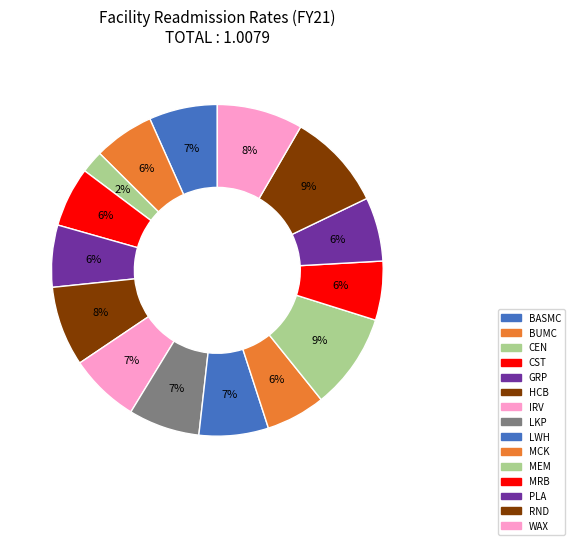

What percentage is the WAX slice, to the nearest percent?

8%